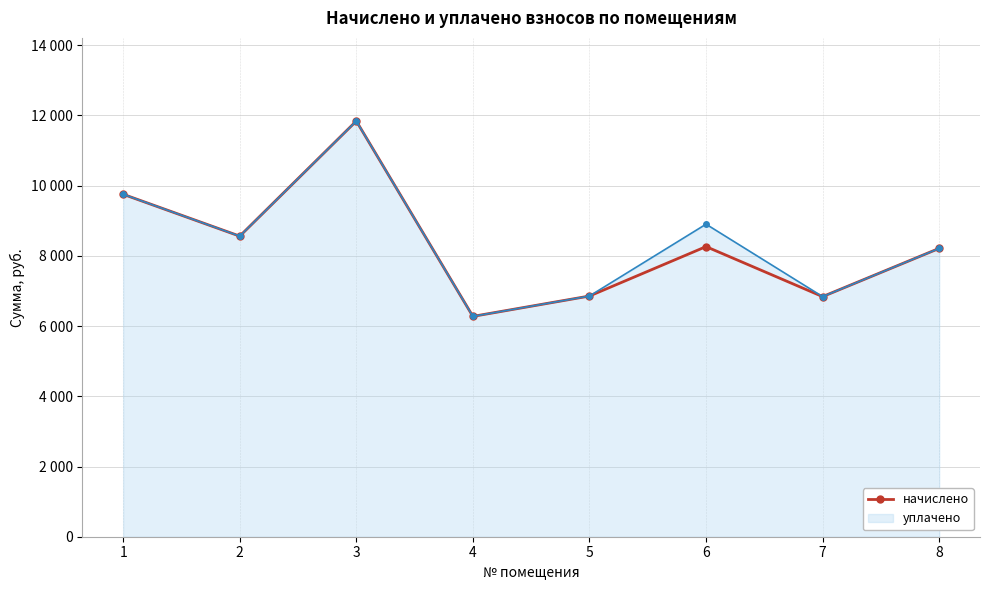

Does the chart have visible grid lines?

Yes